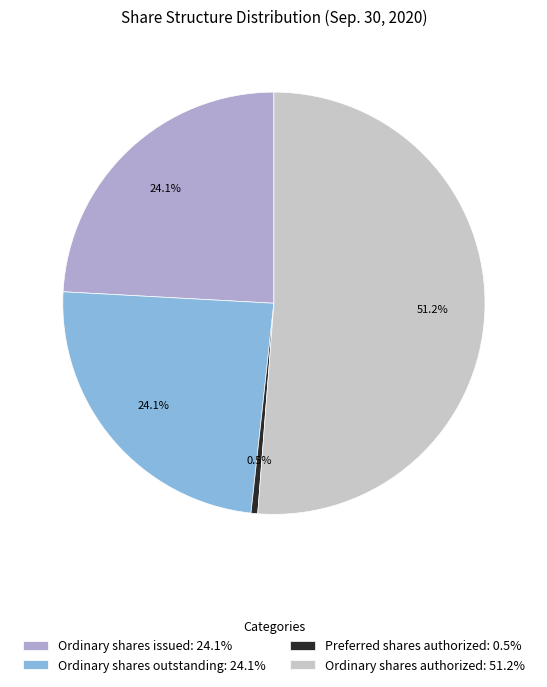

Which slice is the smallest?

Preferred shares authorized: 0.5%